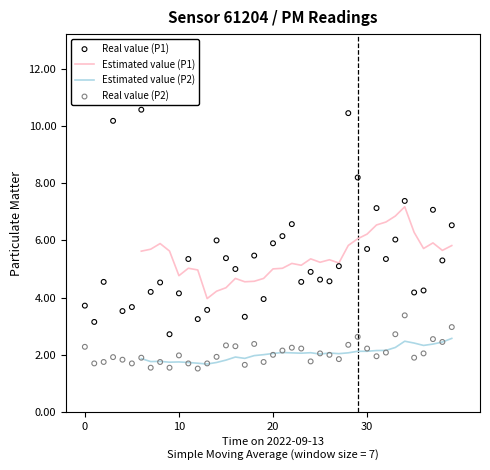

Is the value of Real value (P2) at 20 greater than the value of Estimated value (P1) at 9?

No